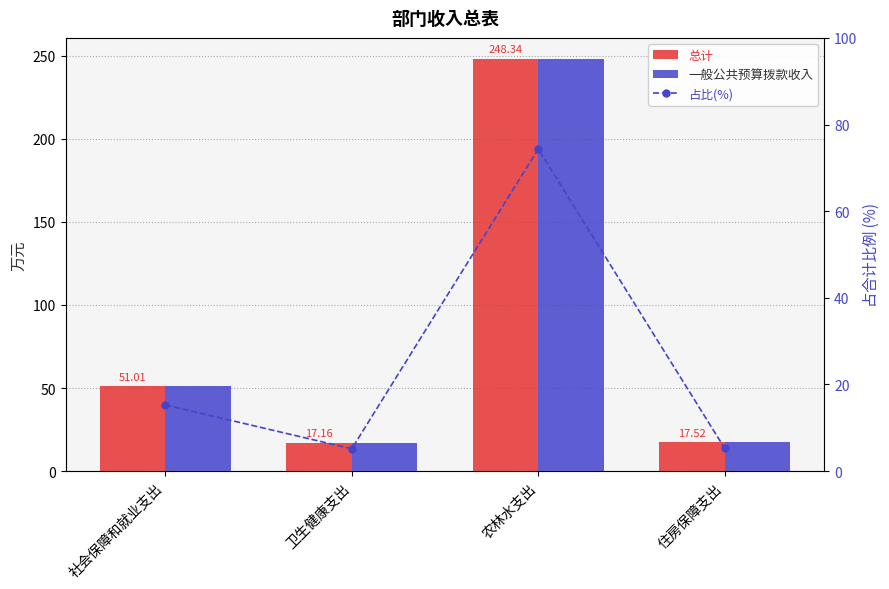

Reading left to right, extract all data points from this chart.

总计: 51.0	17.2	248.3	17.5
一般公共预算拨款收入: 51.0	17.2	248.3	17.5
占比(%): 15.3	5.1	74.3	5.2